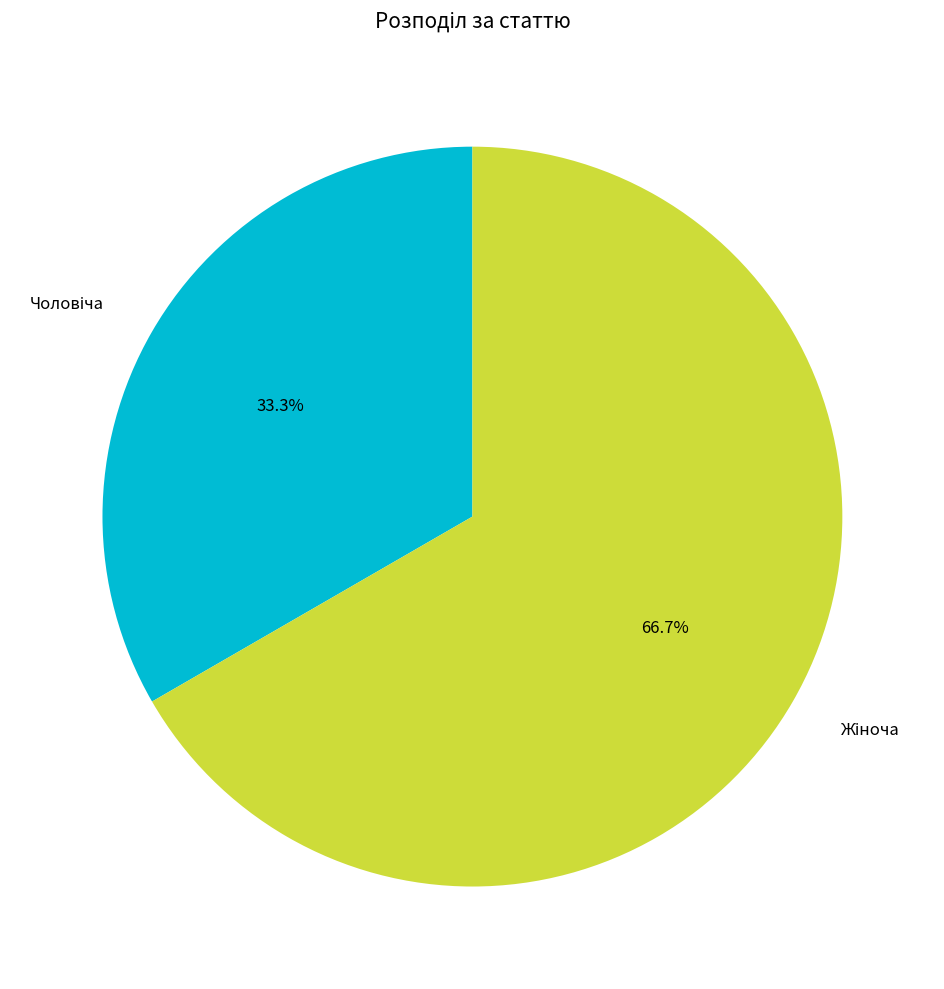

Is there a majority slice in this chart?

Yes